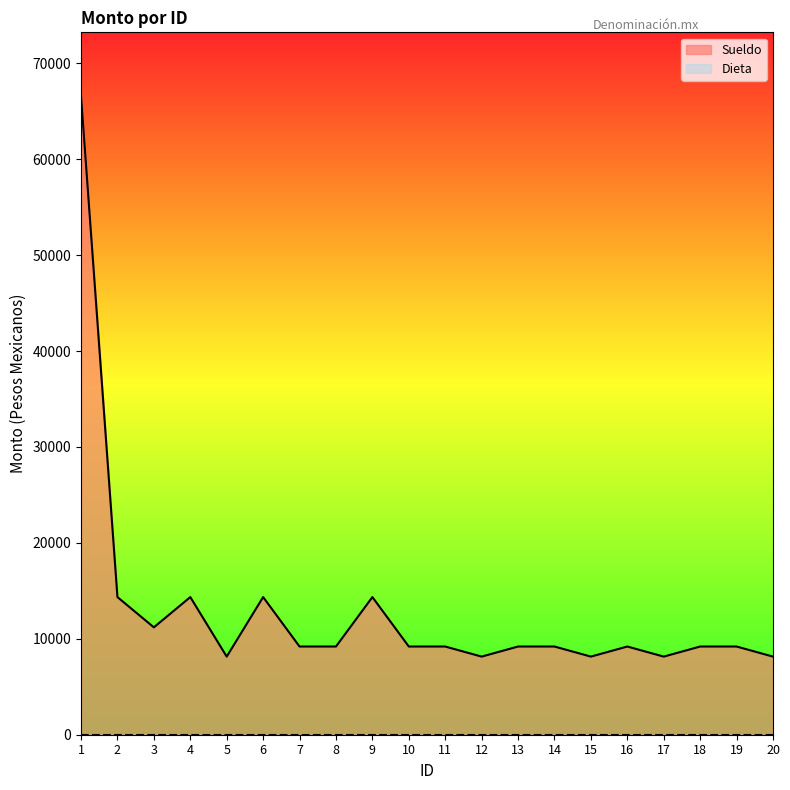

The value of Sueldo at 4 is 14349.6. True or false?

True